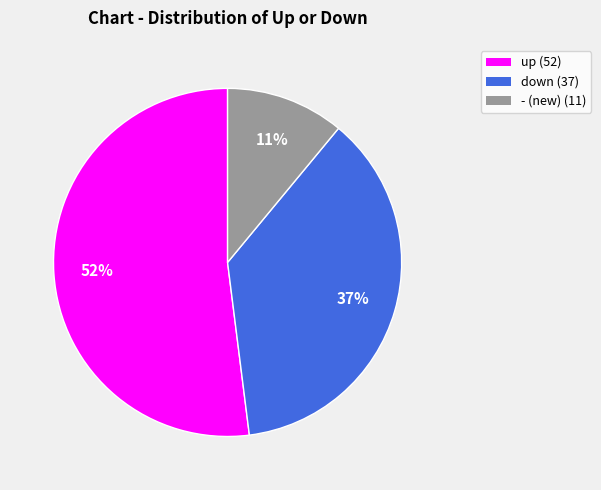

Is the sum of - (new) (11) and up (52) greater than half?

Yes